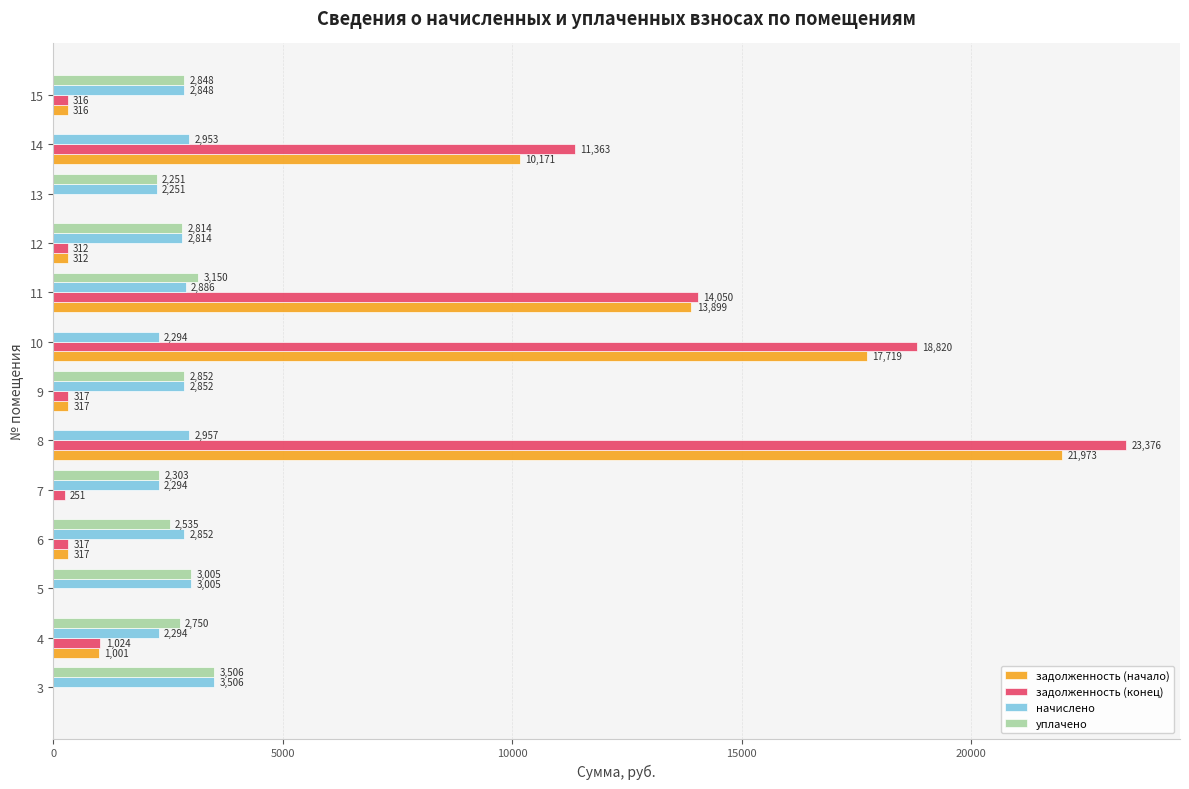

Is the value of задолженность (начало) at 15 greater than the value of уплачено at 11?

No